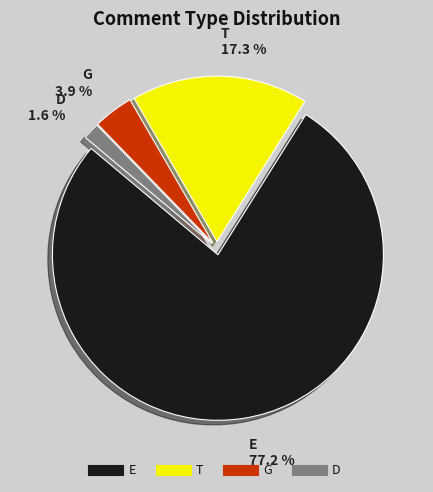

Rank the categories by value from lowest to highest.

D, G, T, E